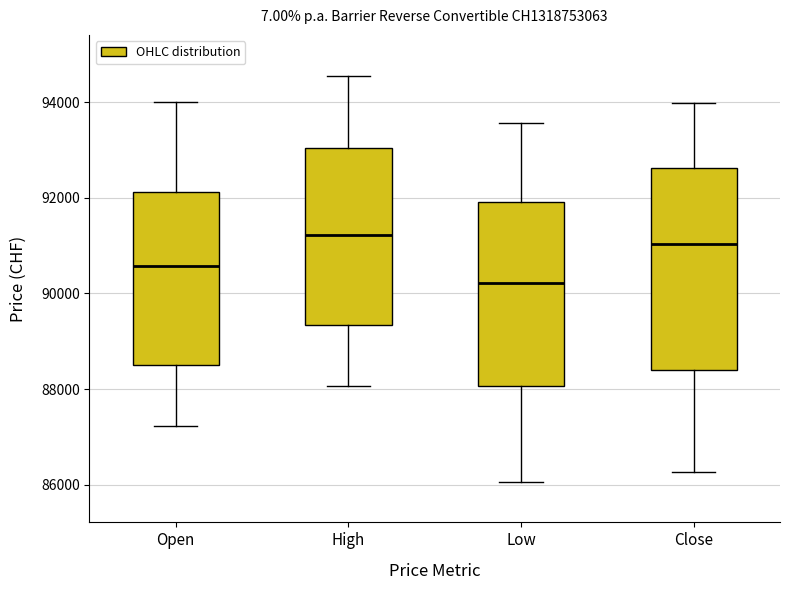

Where is the lower edge of the box for Close on the y-axis? The values are not printed on the chart, so give them approximately, as read against the axis.

88400